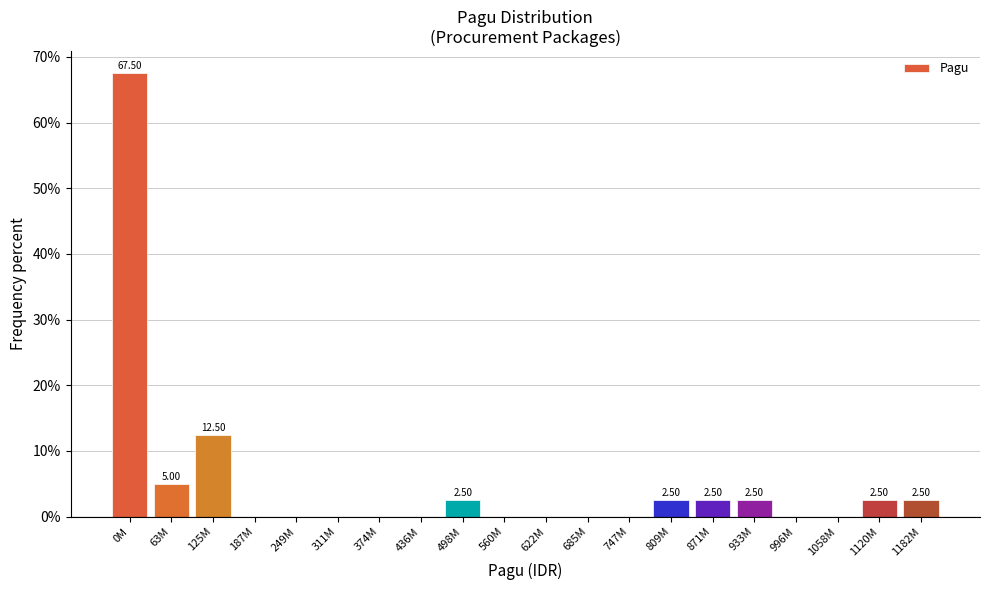

What is the sum of the values at 1120M and 1182M?

5.0